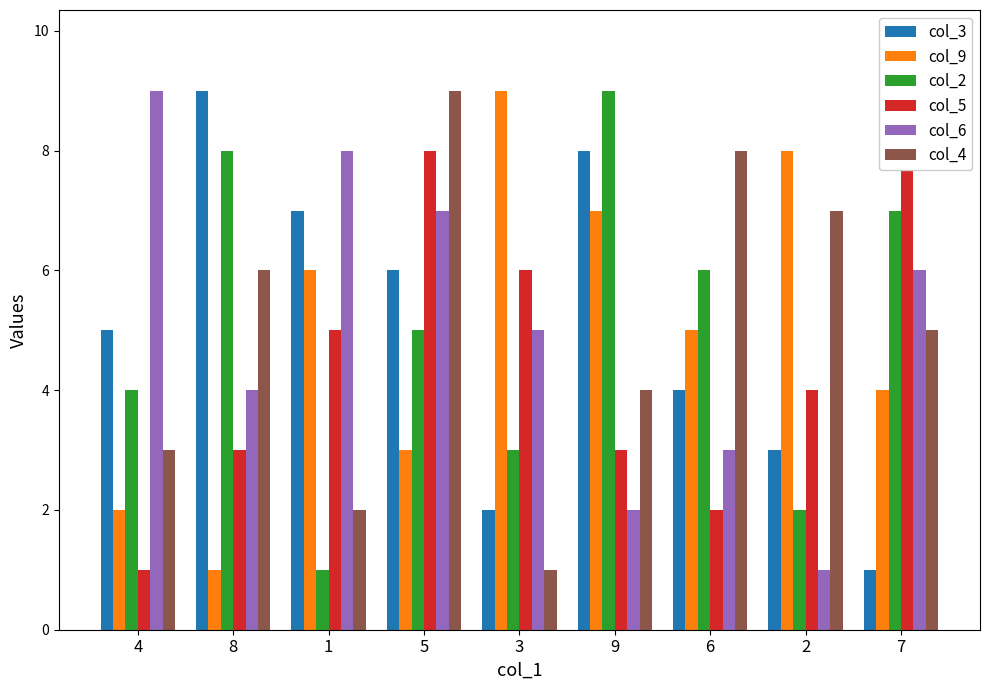

Reading left to right, transcribe all the data shown in this chart.

col_3: 4=5	8=9	1=7	5=6	3=2	9=8	6=4	2=3	7=1
col_9: 4=2	8=1	1=6	5=3	3=9	9=7	6=5	2=8	7=4
col_2: 4=4	8=8	1=1	5=5	3=3	9=9	6=6	2=2	7=7
col_5: 4=1	8=3	1=5	5=8	3=6	9=3	6=2	2=4	7=9
col_6: 4=9	8=4	1=8	5=7	3=5	9=2	6=3	2=1	7=6
col_4: 4=3	8=6	1=2	5=9	3=1	9=4	6=8	2=7	7=5